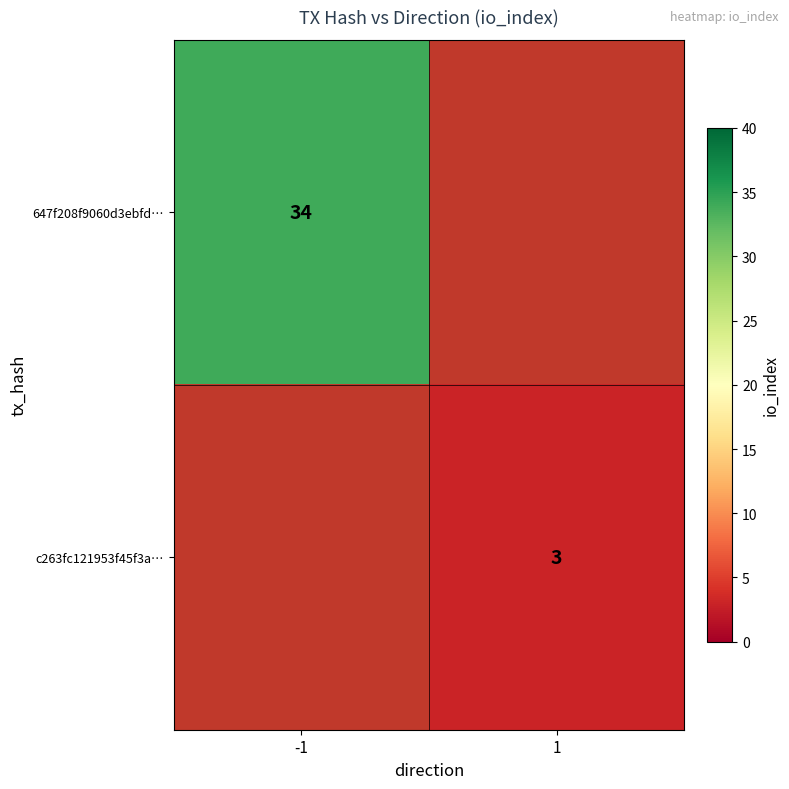

True or false: 647f208f9060d3ebfd… has a value of 17 at -1.

False